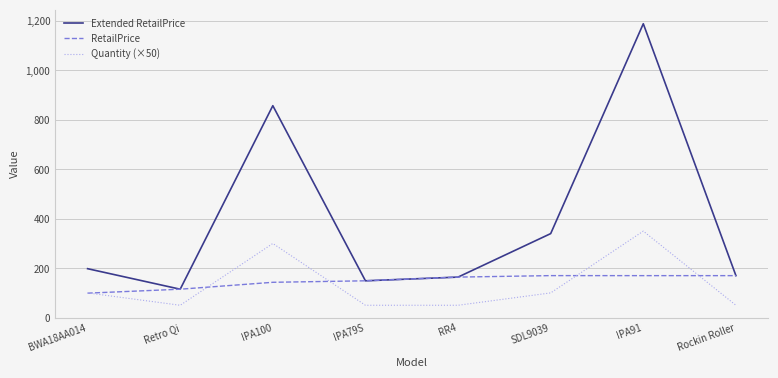

Which series has the widest spread of values?

Extended RetailPrice